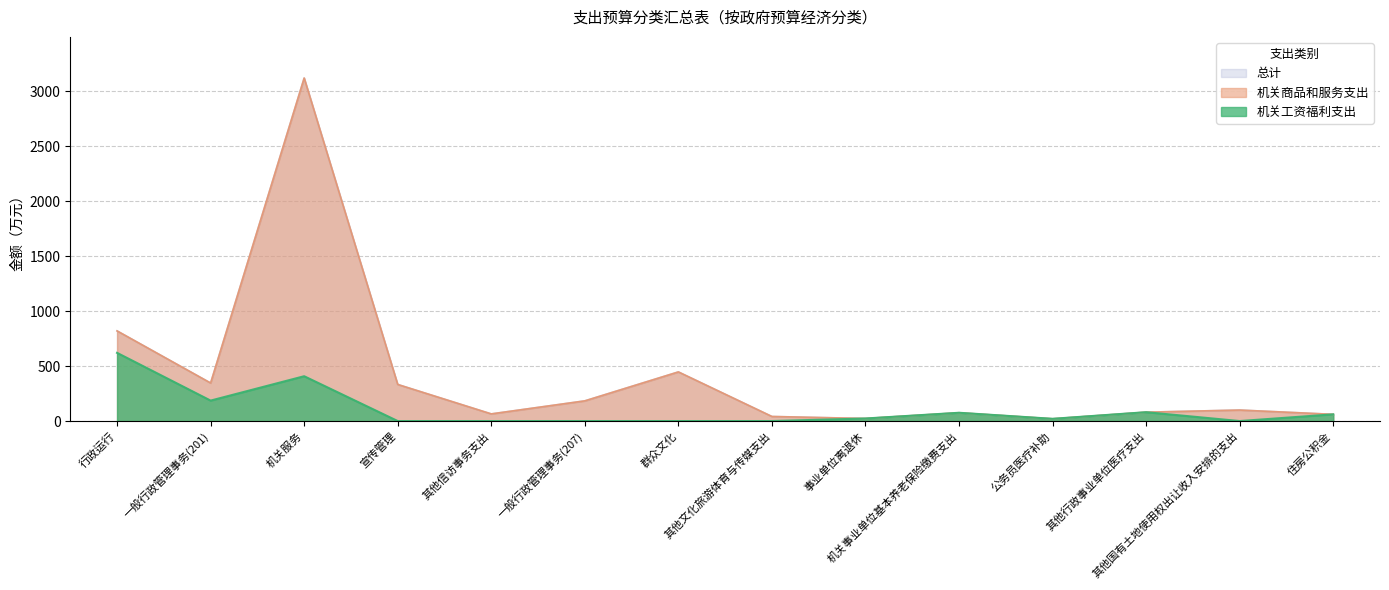

Does the chart display data point markers on the line(s)?

No